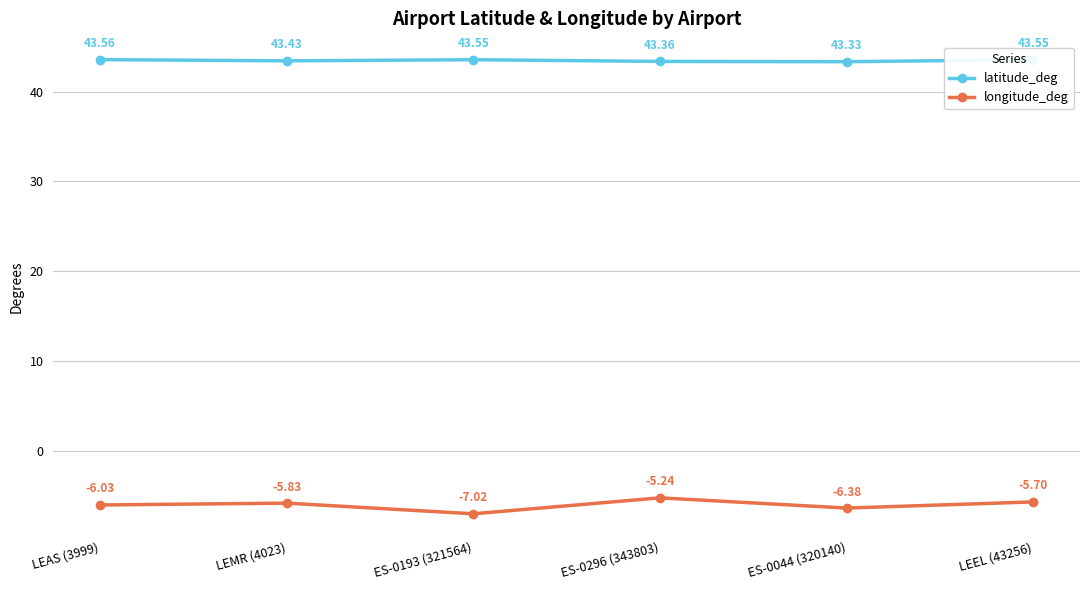

Does the chart have visible grid lines?

Yes